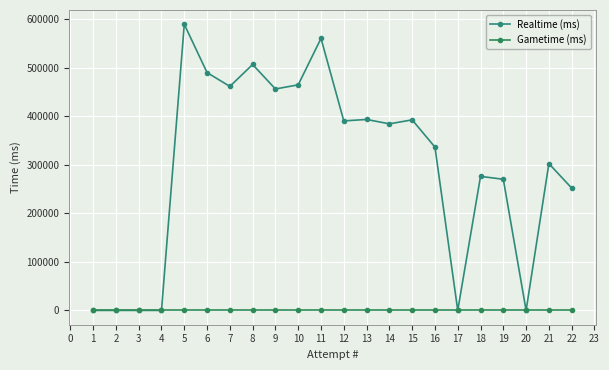

How many lines are shown in the chart?

2